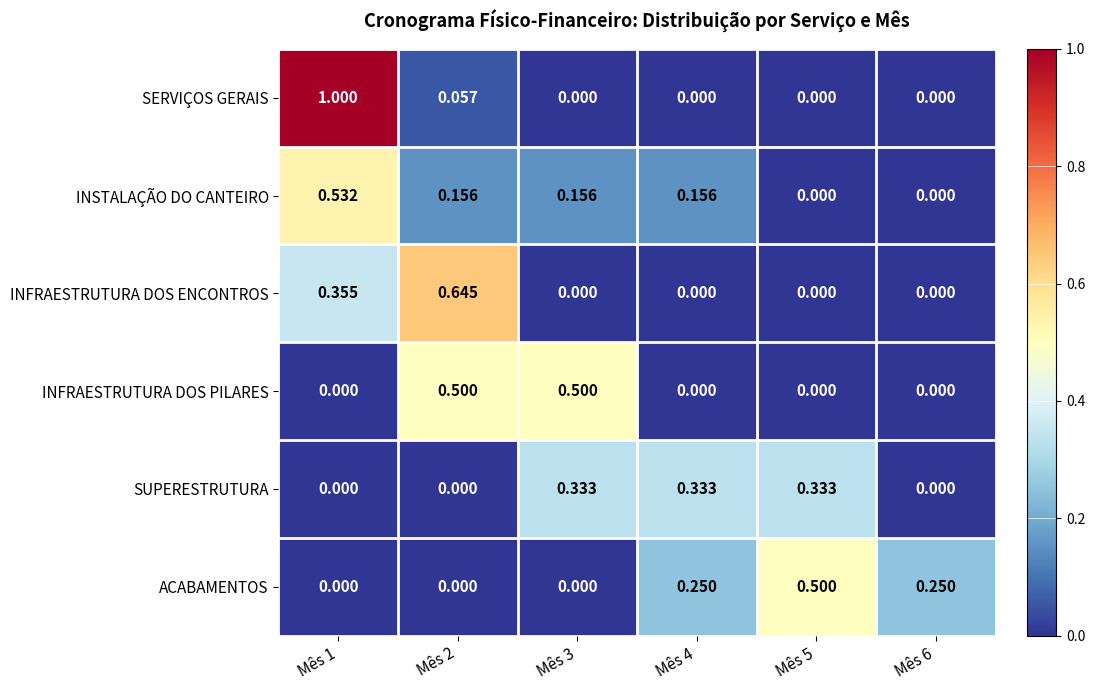

Which series changed the most between Mês 1 and Mês 3?

SERVIÇOS GERAIS